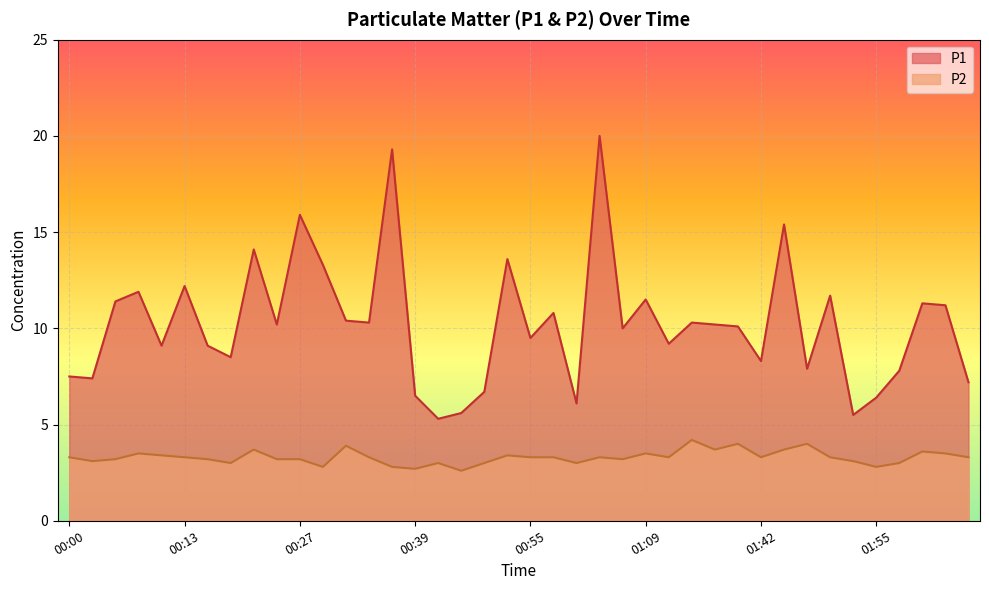

What is the difference between the P2 values at 00:16 and 01:03?

0.1